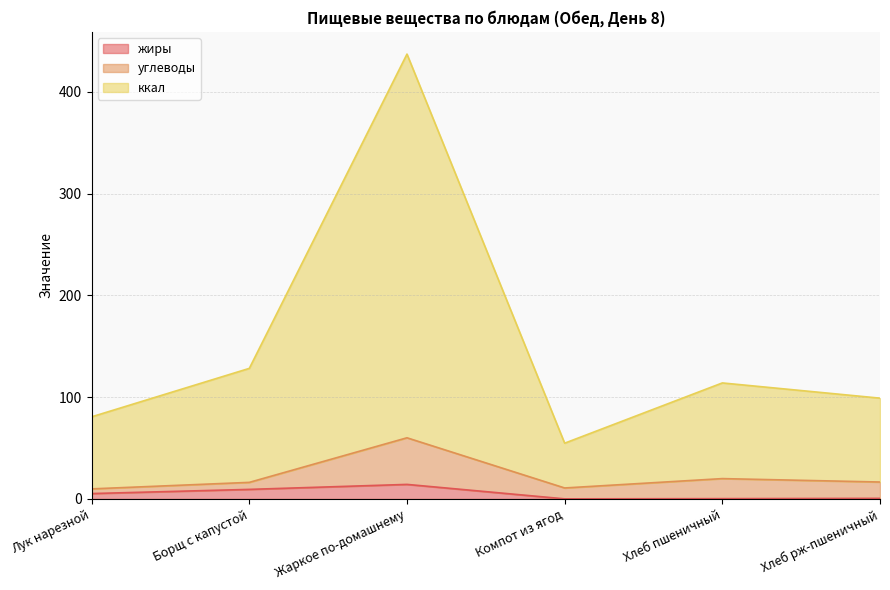

How many lines are shown in the chart?

3